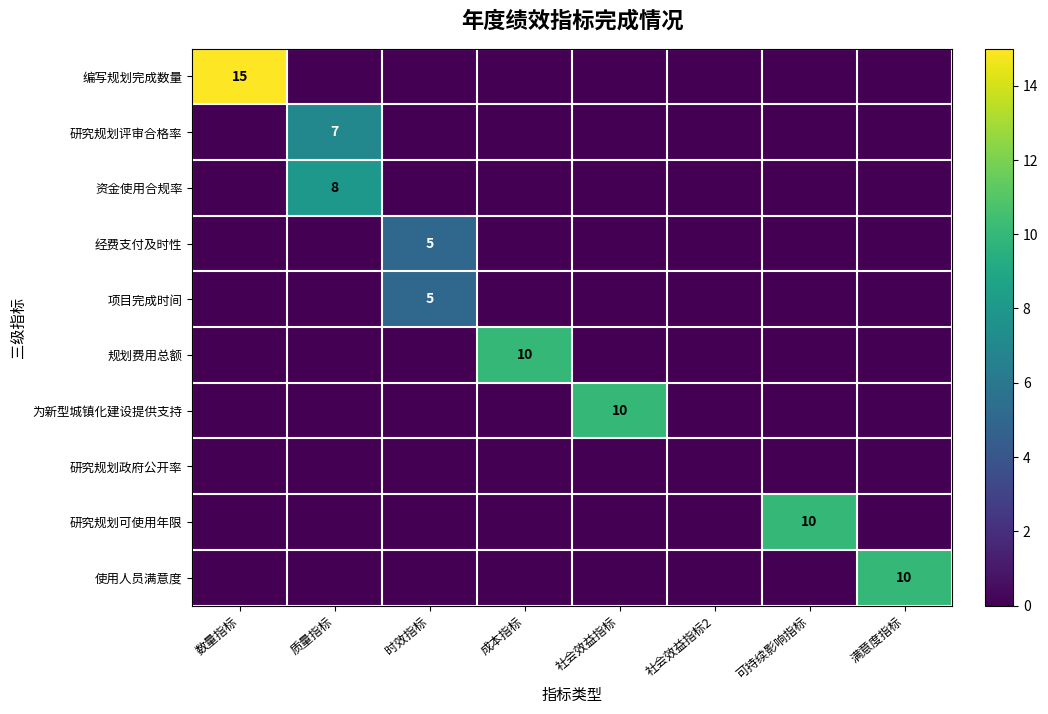

List the labels in order of 经费支付及时性 value, largest first.

时效指标, 数量指标, 质量指标, 成本指标, 社会效益指标, 社会效益指标2, 可持续影响指标, 满意度指标